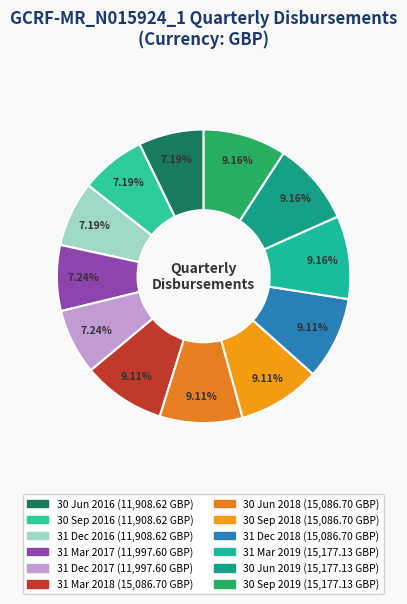

How many slices are in this pie chart?

12